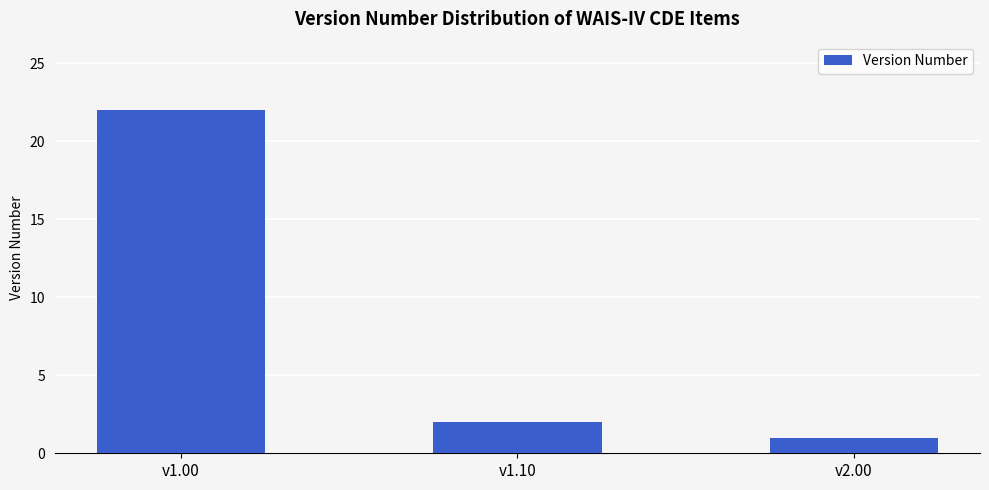

What is the sum of the values at v1.10 and v2.00?

3